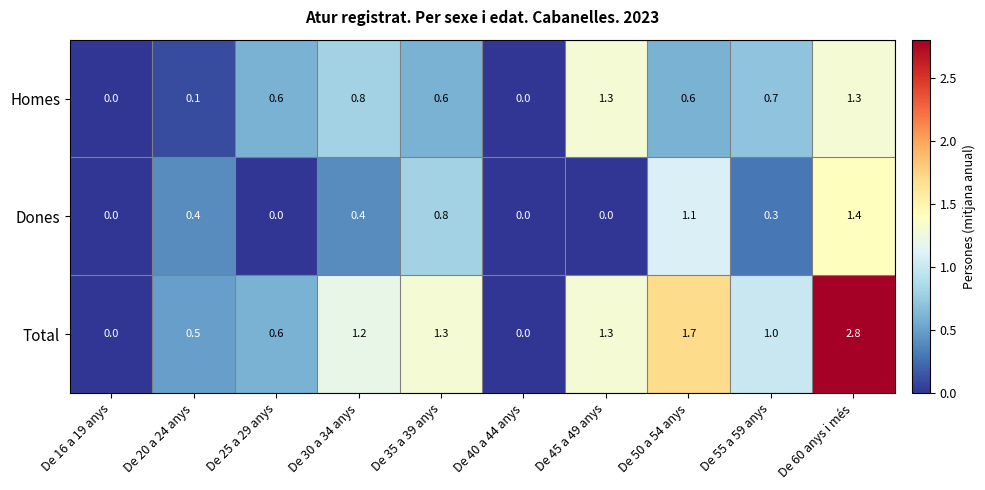

Reading left to right, list all the values displayed in this chart.

Homes: De 16 a 19 anys=0.0	De 20 a 24 anys=0.1	De 25 a 29 anys=0.6	De 30 a 34 anys=0.8	De 35 a 39 anys=0.6	De 40 a 44 anys=0.0	De 45 a 49 anys=1.3	De 50 a 54 anys=0.6	De 55 a 59 anys=0.7	De 60 anys i més=1.3
Dones: De 16 a 19 anys=0.0	De 20 a 24 anys=0.4	De 25 a 29 anys=0.0	De 30 a 34 anys=0.4	De 35 a 39 anys=0.8	De 40 a 44 anys=0.0	De 45 a 49 anys=0.0	De 50 a 54 anys=1.1	De 55 a 59 anys=0.3	De 60 anys i més=1.4
Total: De 16 a 19 anys=0.0	De 20 a 24 anys=0.5	De 25 a 29 anys=0.6	De 30 a 34 anys=1.2	De 35 a 39 anys=1.3	De 40 a 44 anys=0.0	De 45 a 49 anys=1.3	De 50 a 54 anys=1.7	De 55 a 59 anys=1.0	De 60 anys i més=2.8